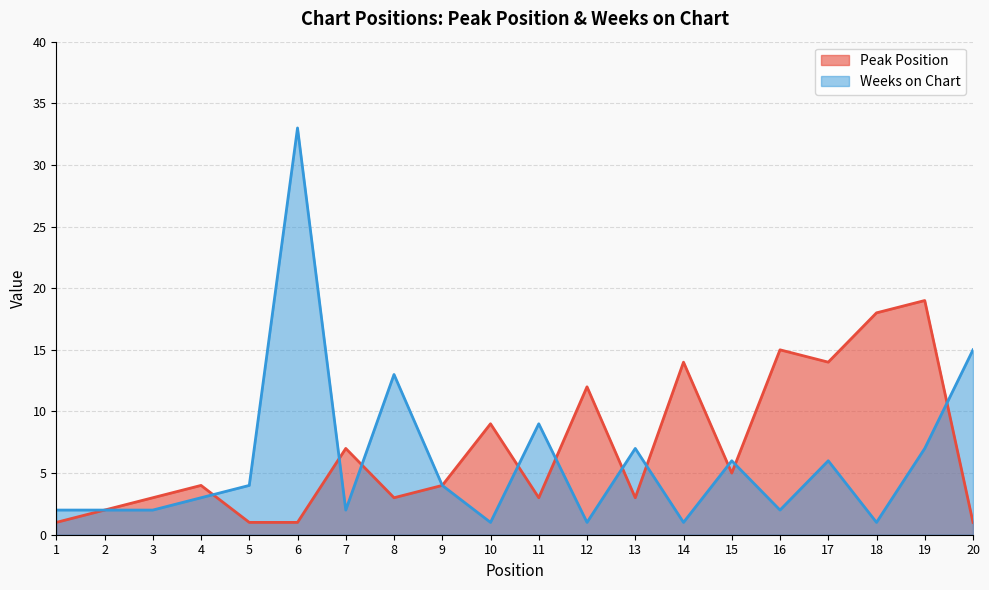

At which label does Weeks on Chart first exceed 4?

6